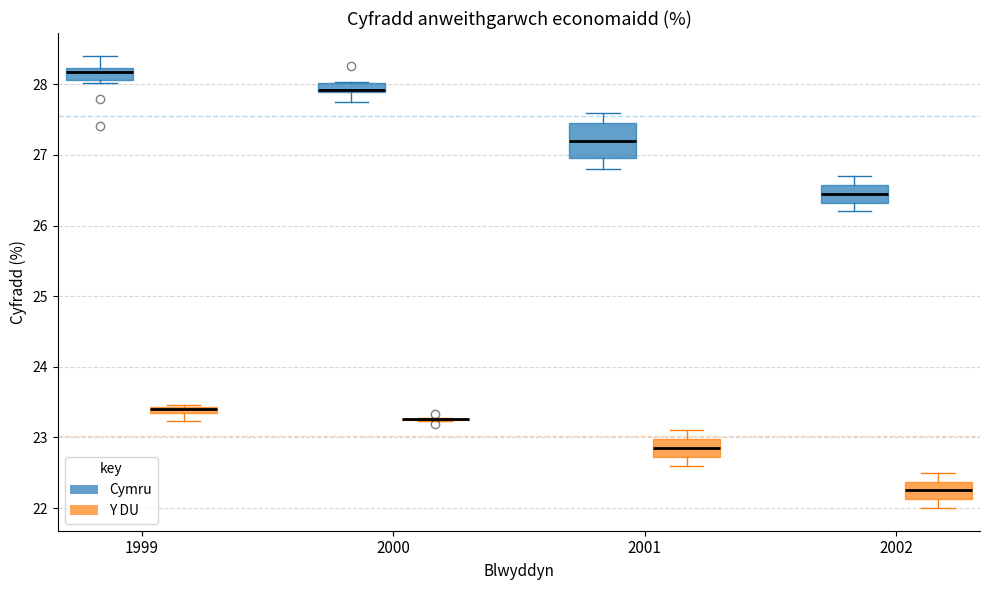

Comparing the boxes themselves (not the whiskers), which one is the tallest?

2001 (Cymru)